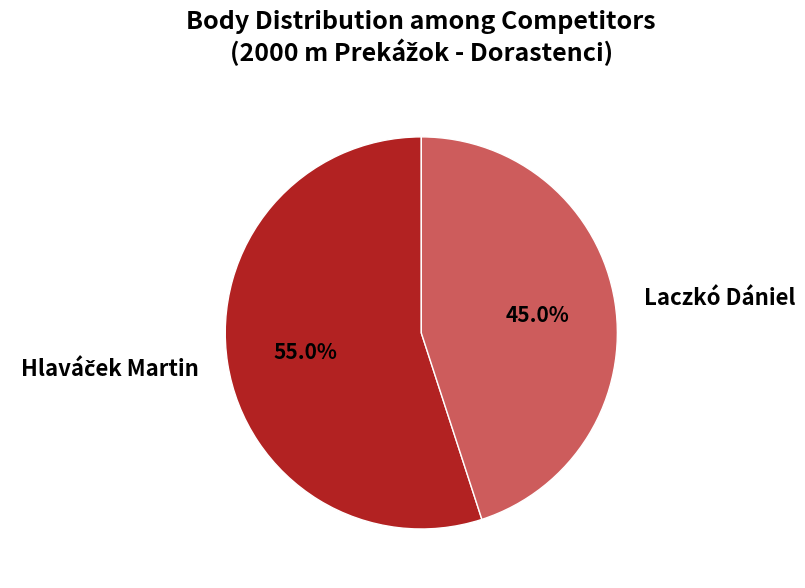

To the nearest percent, what portion does Laczkó Dániel represent?

45%